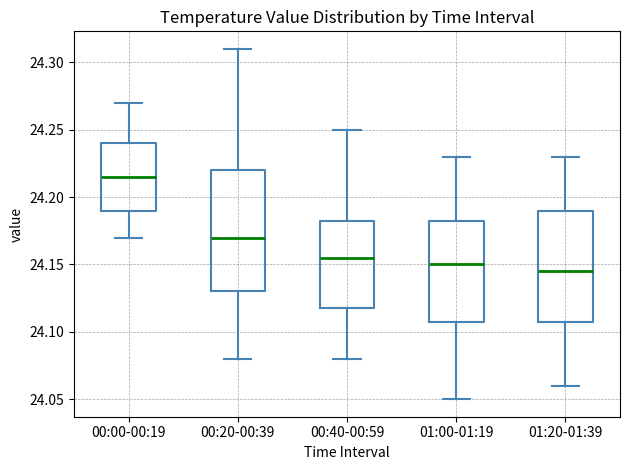

Where is the lower edge of the box for 00:20-00:39 on the y-axis? The values are not printed on the chart, so give them approximately, as read against the axis.

24.130